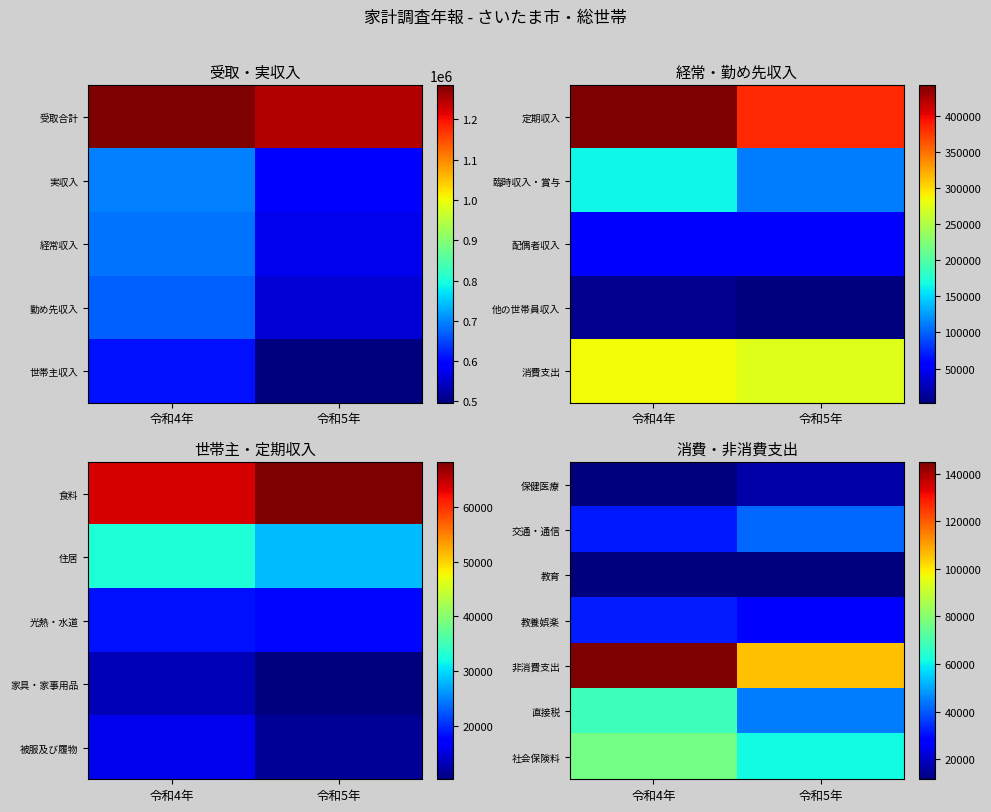

At which category is the sum across all series the highest?

令和4年